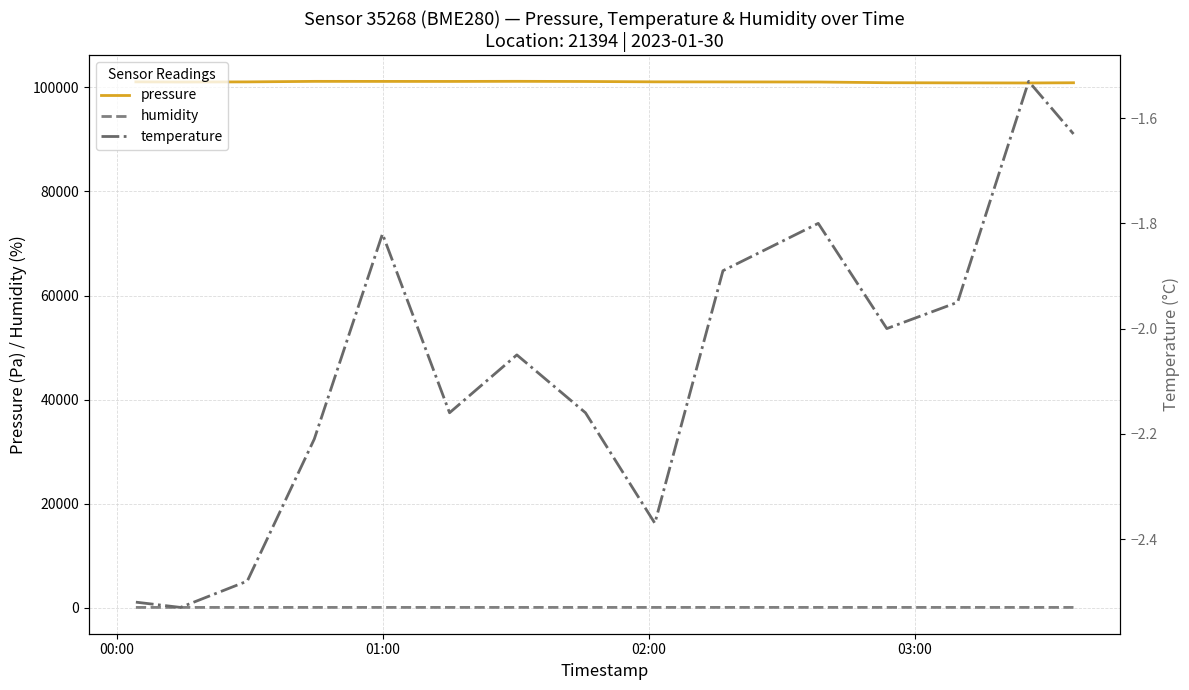

True or false: pressure and humidity cross at least once.

False